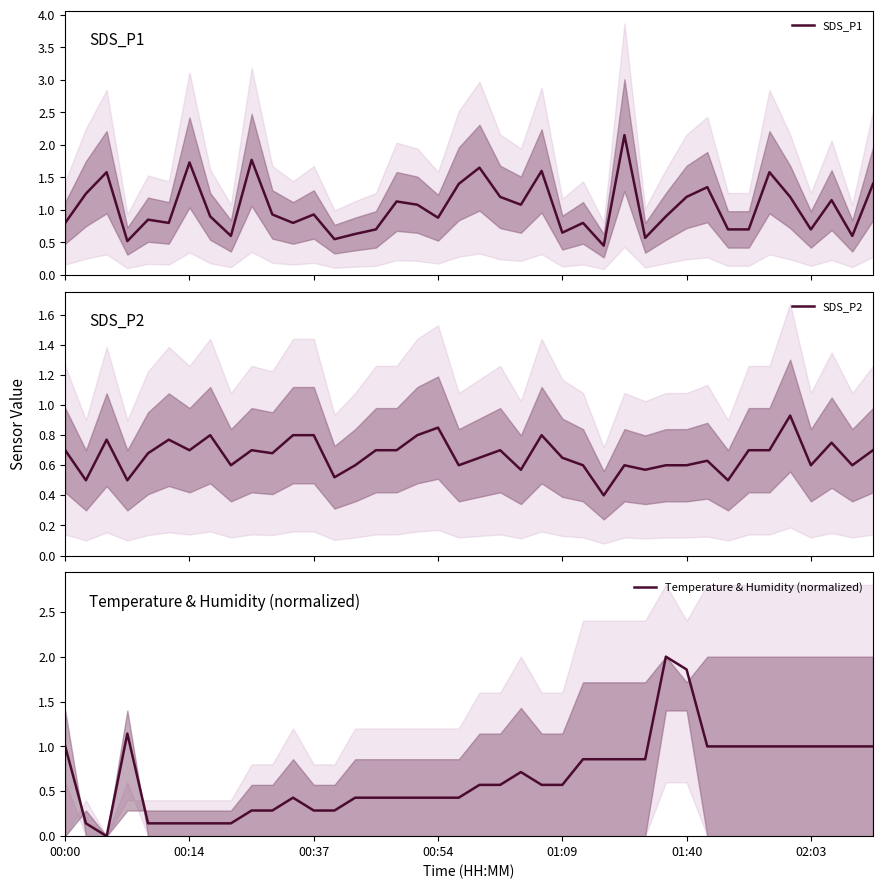

At how many categories does at least one series exceed 1?

20